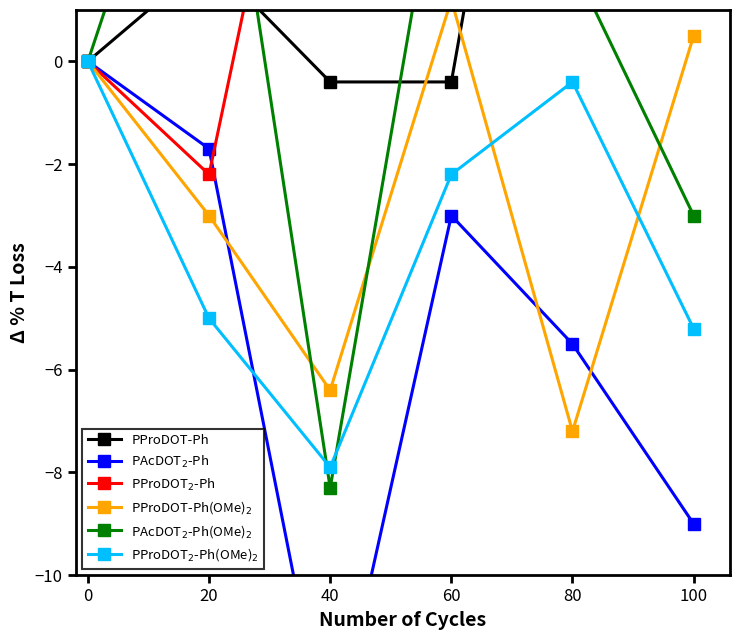

The PAcDOT$_2$-Ph(OMe)$_2$ series shows 3.3 at 80. True or false?

False